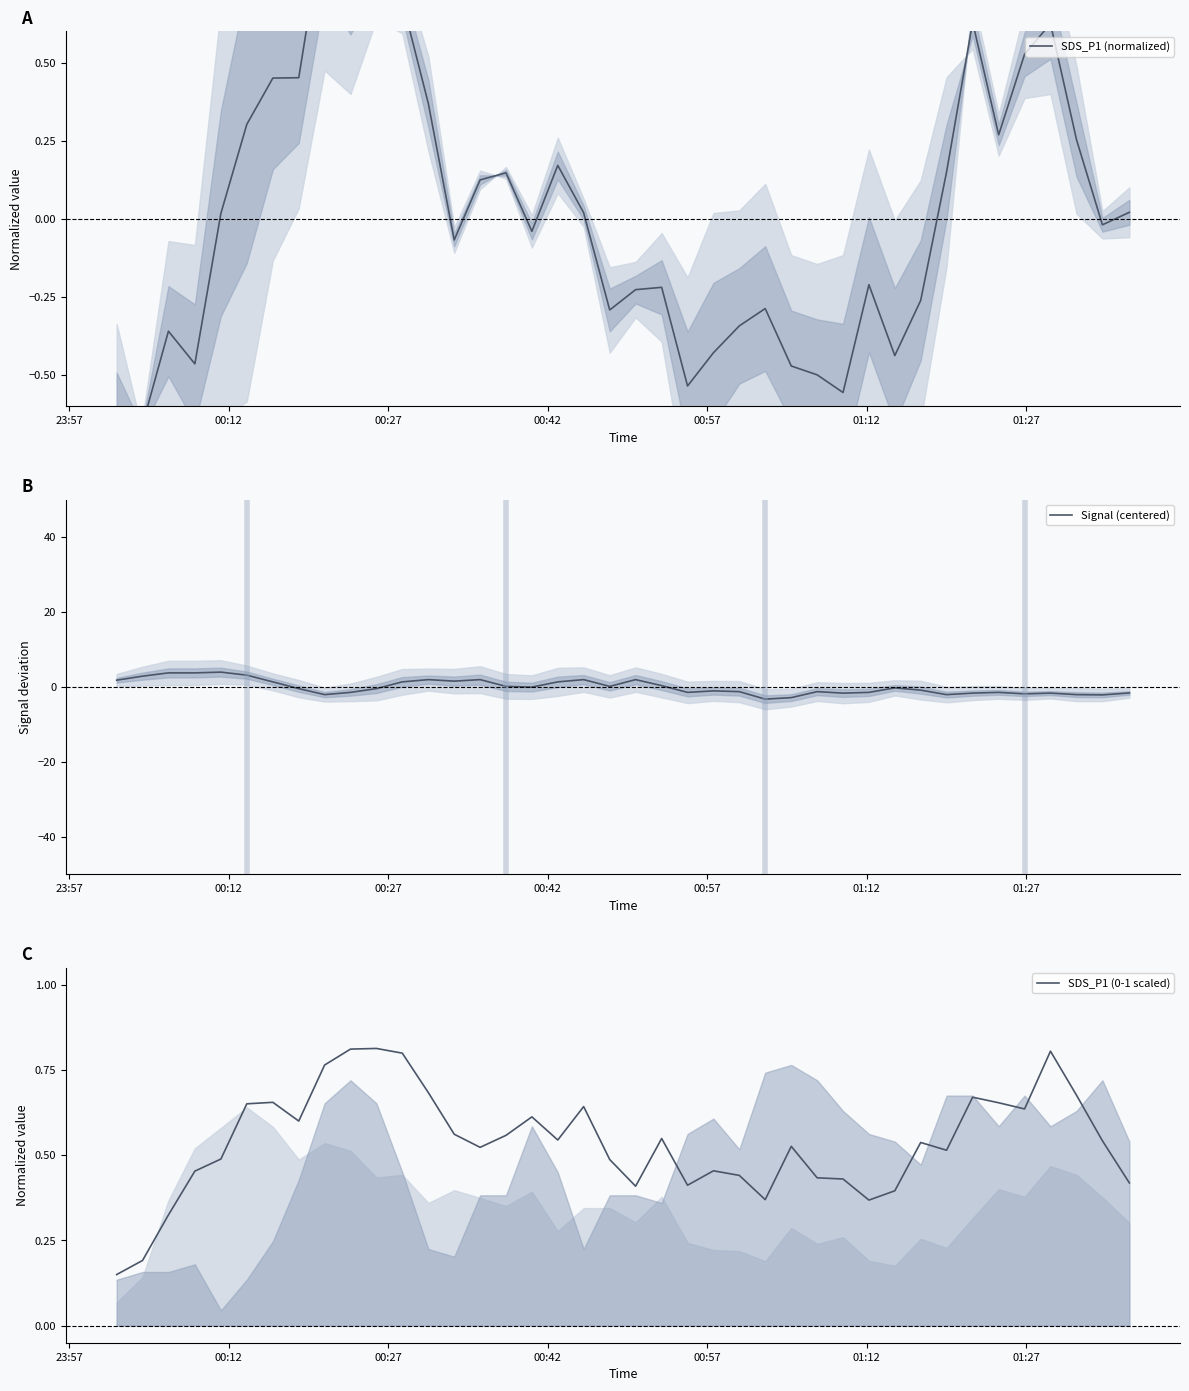

How many data points in Signal (centered) are above 0?

17